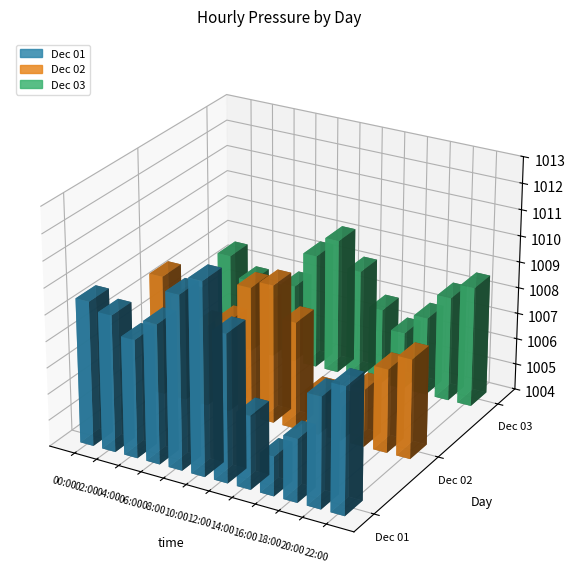

Reading left to right, transcribe all the data shown in this chart.

Dec 01: 00:00=1009.5	01:00=1009.3	02:00=1009.2	03:00=1008.7	04:00=1008.5	05:00=1008.8	06:00=1009.3	07:00=1010.1	08:00=1010.6	09:00=1011.0	10:00=1011.3	11:00=1010.6	12:00=1009.6	13:00=1008.0	14:00=1006.8	15:00=1005.9	16:00=1005.5	17:00=1005.8	18:00=1006.4	19:00=1007.1	20:00=1008.2	21:00=1008.5	22:00=1008.8	23:00=1008.8
Dec 02: 00:00=1008.6	01:00=1008.3	02:00=1007.9	03:00=1007.4	04:00=1007.1	05:00=1007.4	06:00=1007.5	07:00=1008.3	08:00=1009.0	09:00=1009.6	10:00=1009.3	11:00=1008.7	12:00=1008.1	13:00=1005.6	14:00=1005.6	15:00=1005.1	16:00=1005.3	17:00=1005.8	18:00=1006.2	19:00=1006.7	20:00=1007.2	21:00=1007.5	22:00=1007.8	23:00=1007.9
Dec 03: 00:00=1007.6	01:00=1007.2	02:00=1006.8	03:00=1006.5	04:00=1006.3	05:00=1006.6	06:00=1007.0	07:00=1007.8	08:00=1008.4	09:00=1009.0	10:00=1009.2	11:00=1008.8	12:00=1008.2	13:00=1007.5	14:00=1006.9	15:00=1006.4	16:00=1006.2	17:00=1006.5	18:00=1007.0	19:00=1007.5	20:00=1008.0	21:00=1008.3	22:00=1008.6	23:00=1008.7